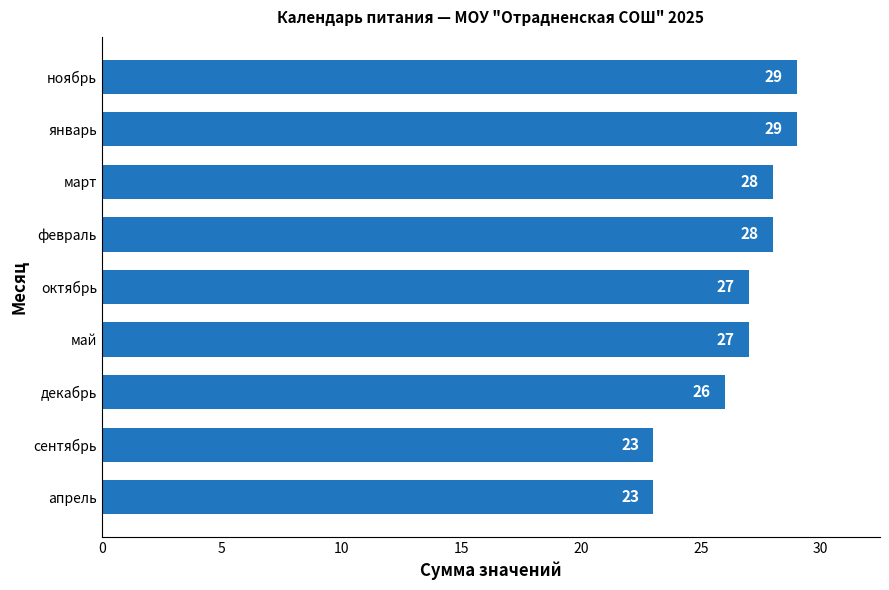

The chart shows a value of 27 at октябрь. True or false?

True